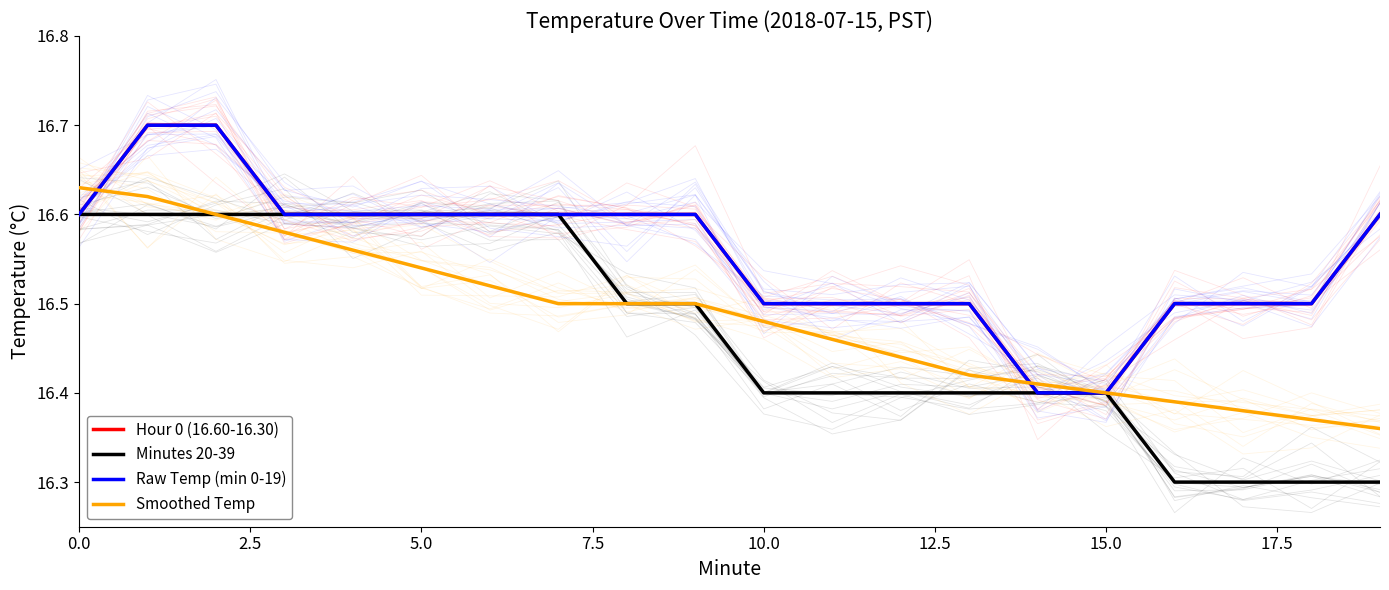

What is the total value across all series at 5.0?

66.3